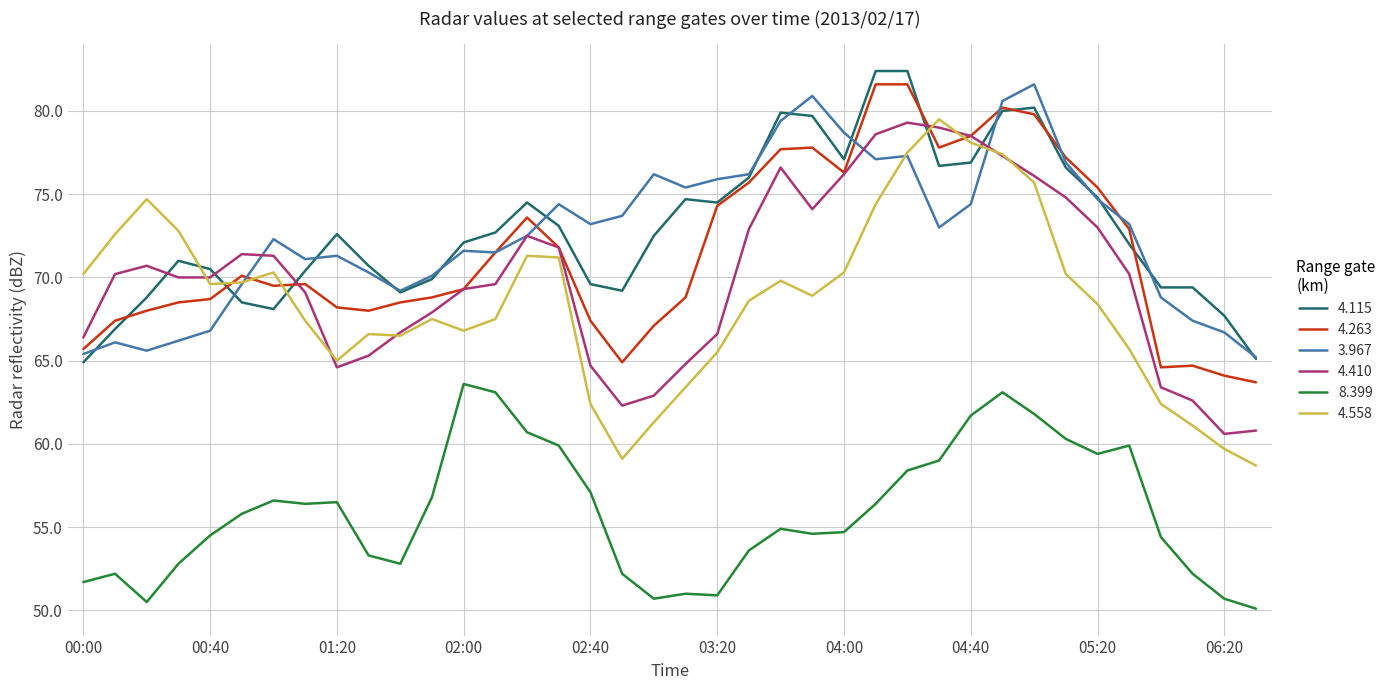

True or false: 3.967 and 8.399 cross at least once.

False